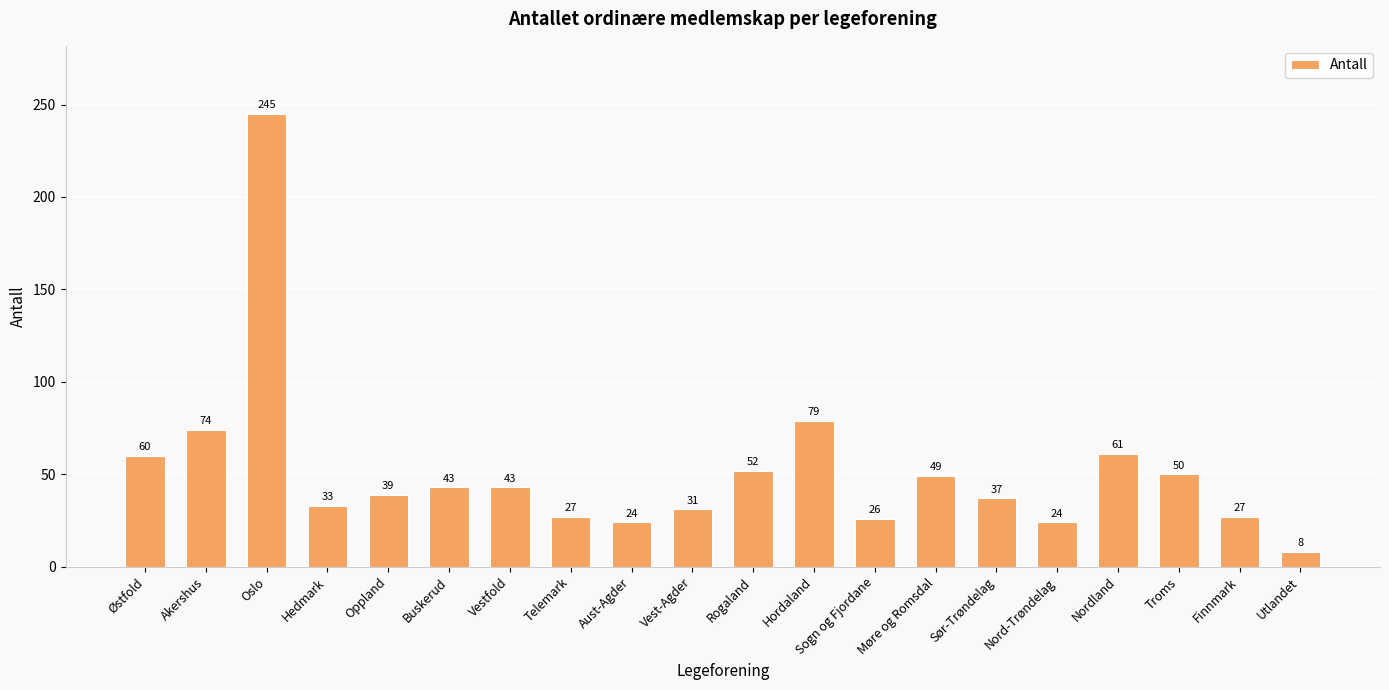

True or false: the data shows 79 at Hordaland.

True